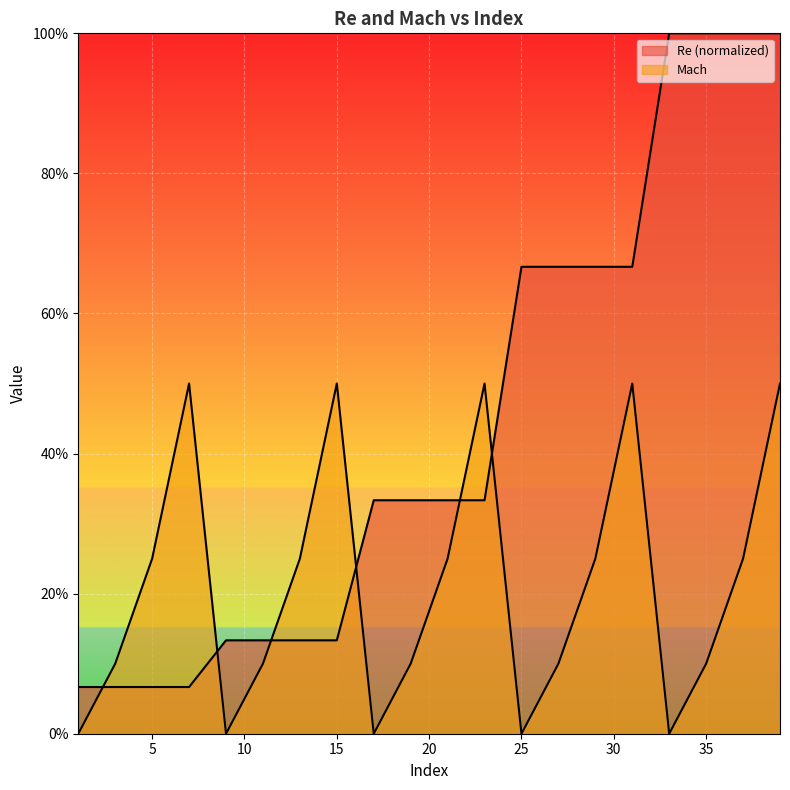

List the labels in order of Re value, smallest first.

1, 3, 5, 7, 9, 11, 13, 15, 17, 19, 21, 23, 25, 27, 29, 31, 33, 35, 37, 39